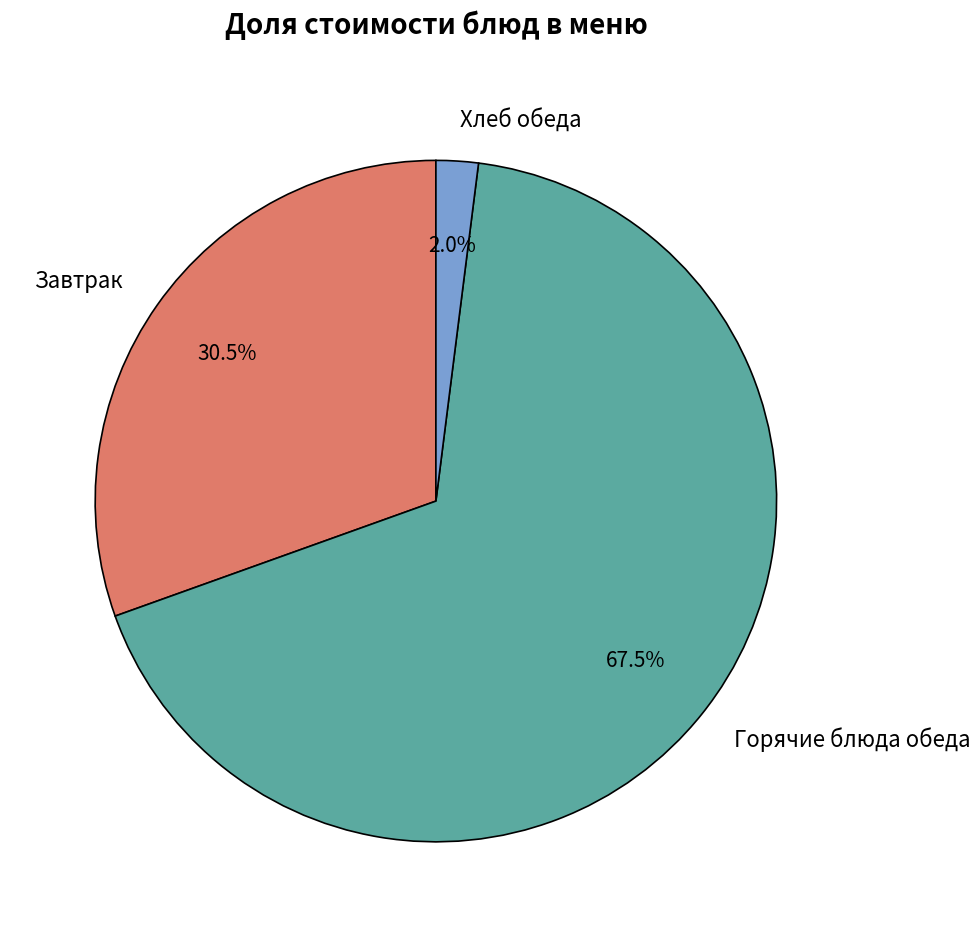

Between Завтрак and Горячие блюда обеда, which is larger?

Горячие блюда обеда